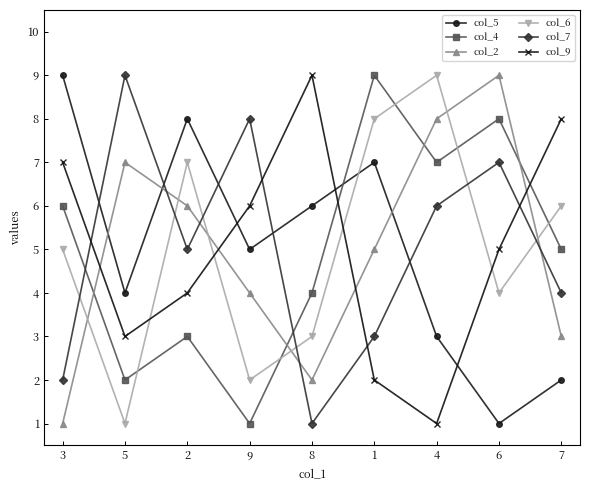

What is the maximum value shown in the chart?

9